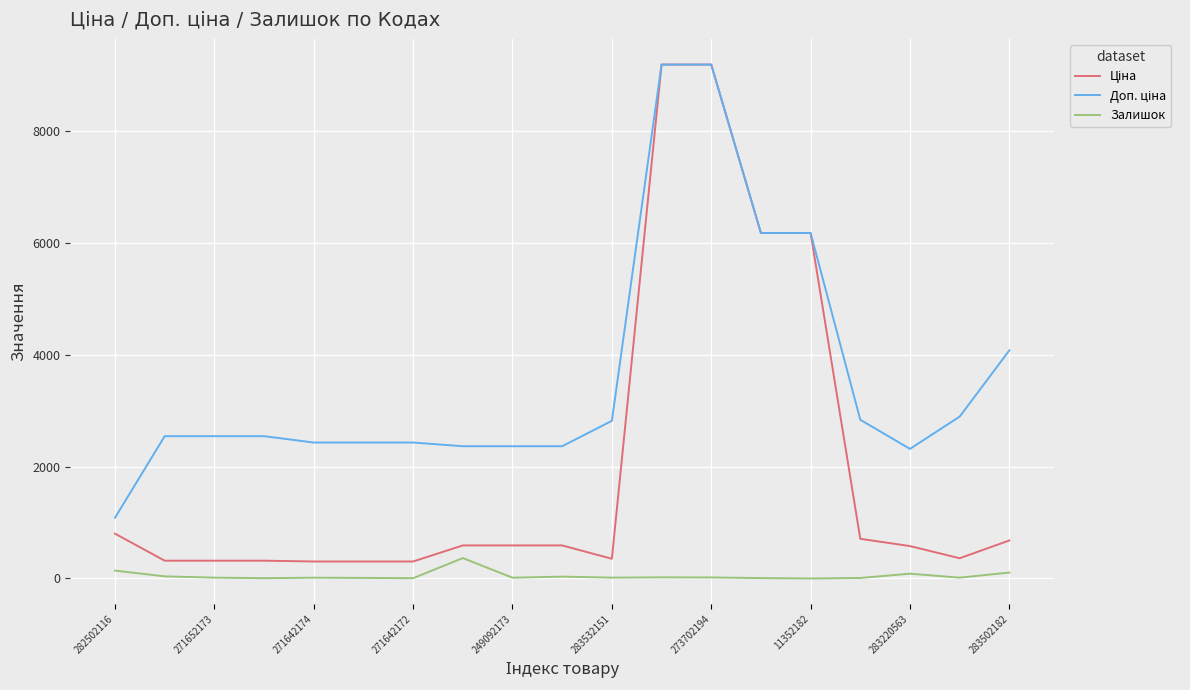

What is the difference between the maximum and second lowest values in the Залишок series?

360.0